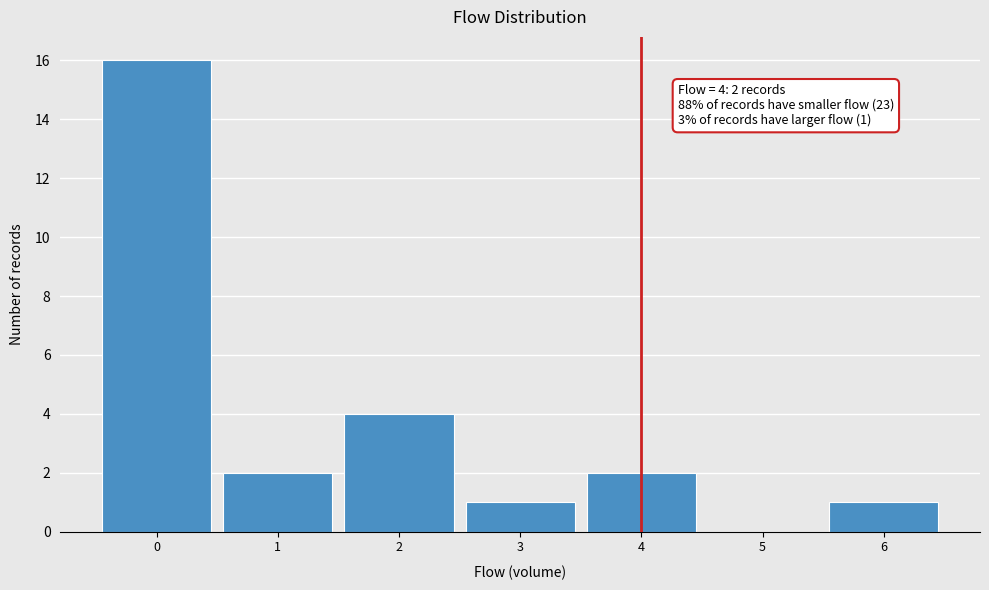

Over which range of the x-axis is the bar tallest?

-0.5 to 0.5